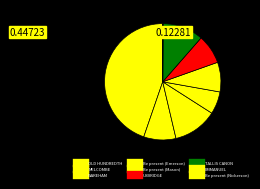

What portion of the pie excludes WAREHAM?

87.7%